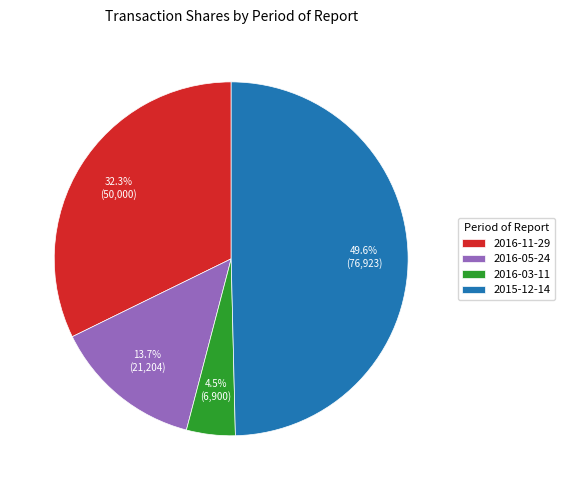

What percentage is the 2016-05-24 slice, to the nearest percent?

14%